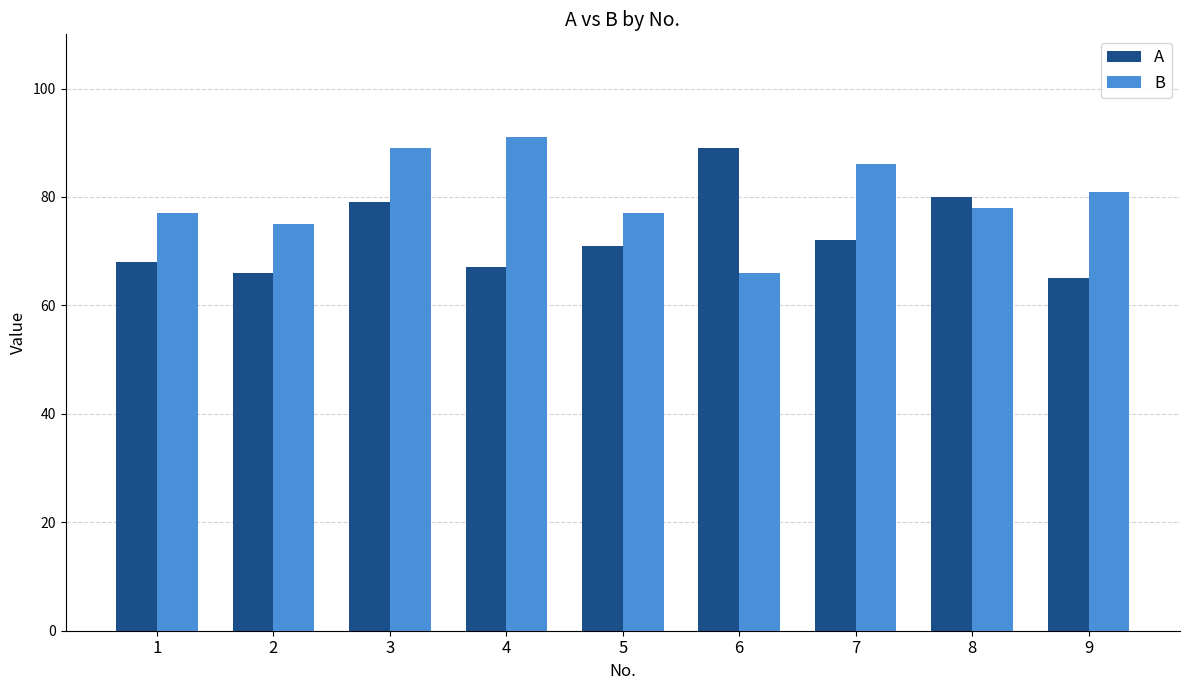

Does the chart contain any negative values?

No